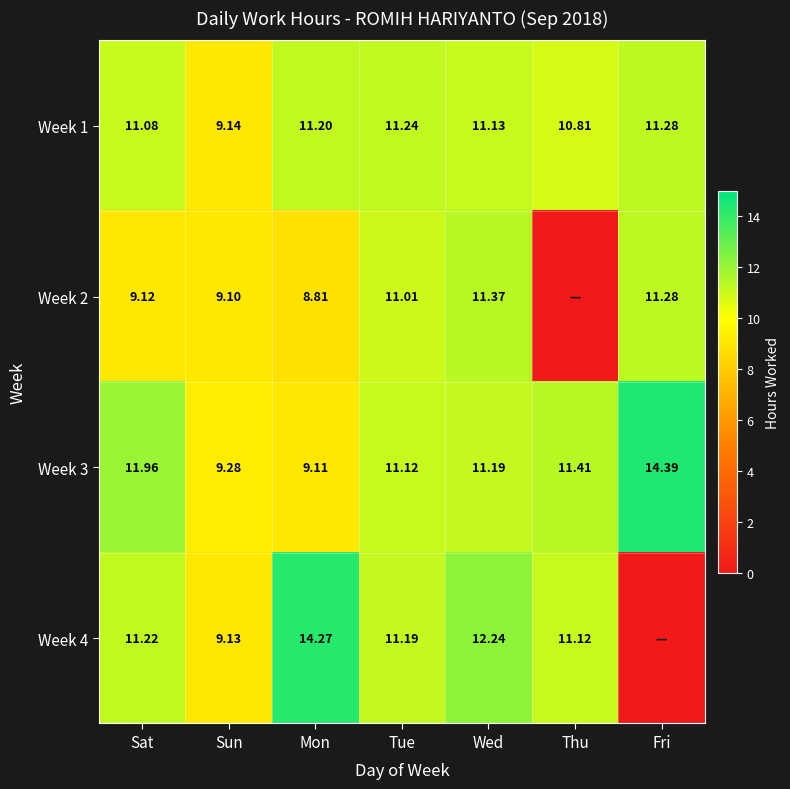

What is the sum of the Week 4 values at Sat and Wed?

23.5